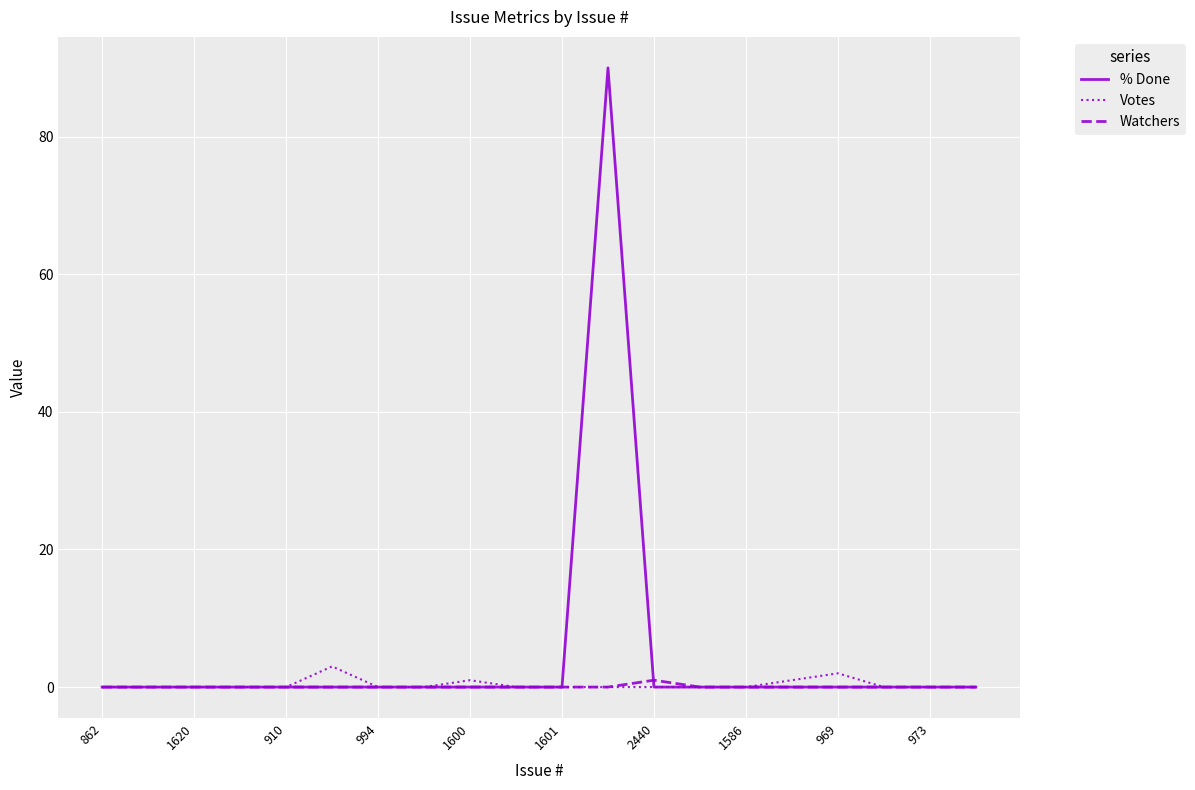

Count the number of data series in this chart.

3